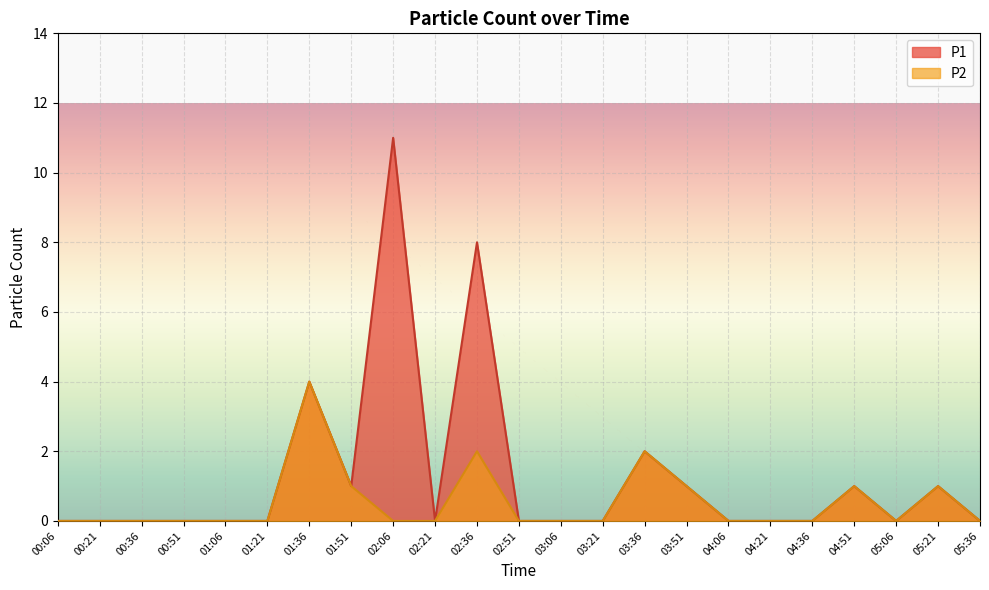

At which category does P2 reach its first local valley?

05:06